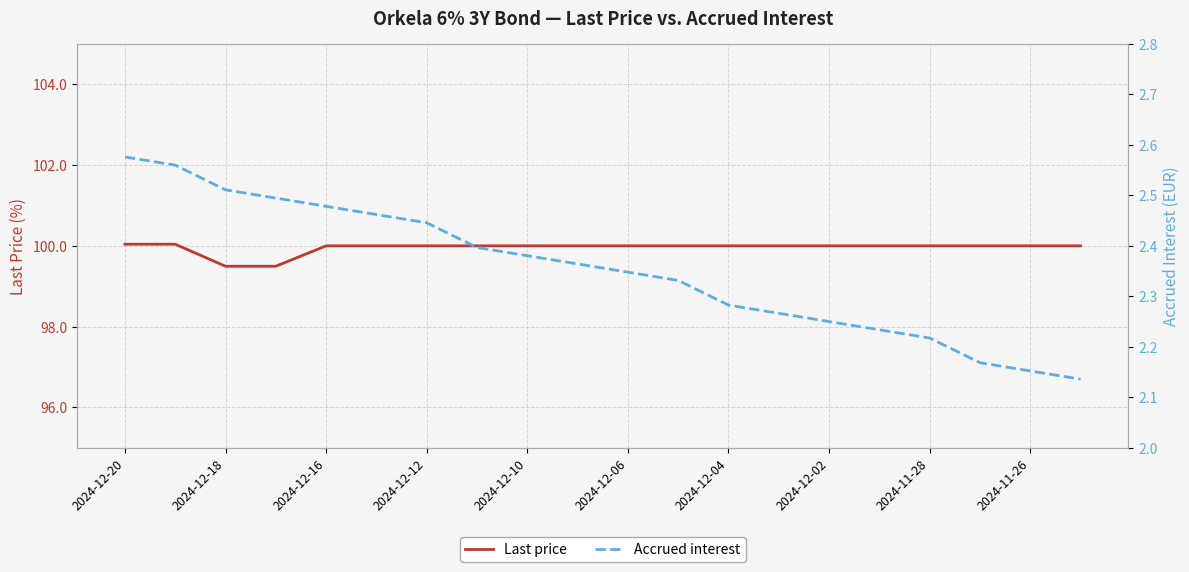

True or false: Last price and Accrued interest intersect in this chart.

False